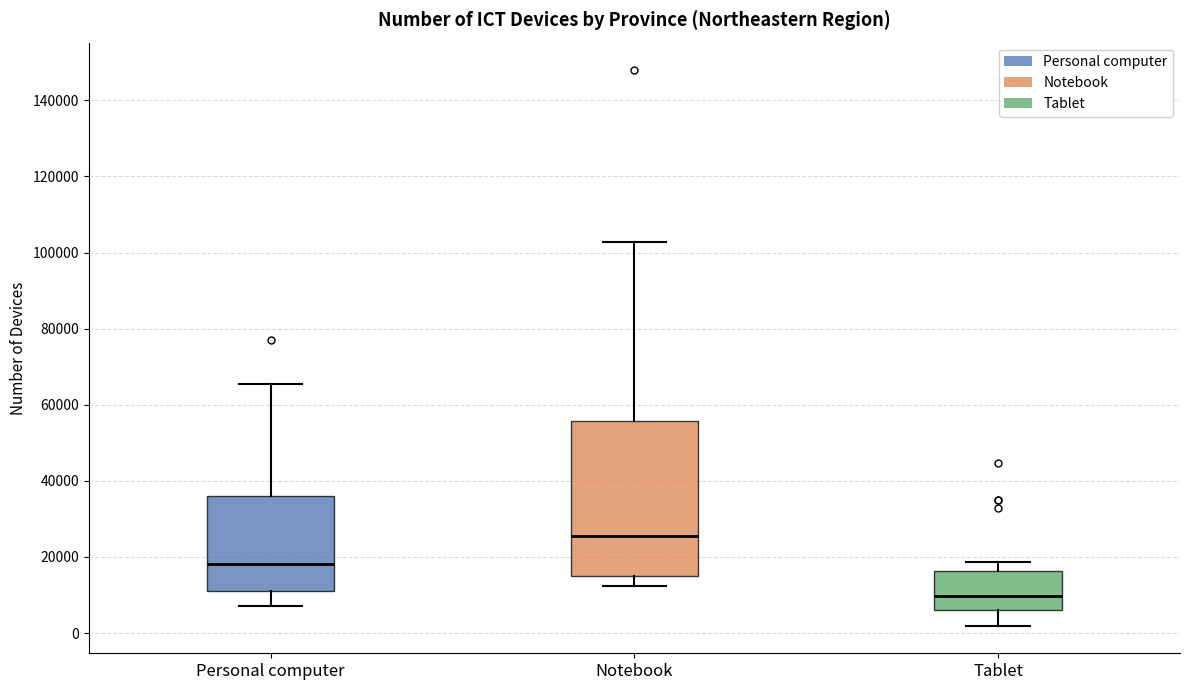

Reading left to right, transcribe this box plot: for each box, give where its median line is, the range the box spans, and where its two whiskers end, as read against the y-axis. The values are not printed on the chart, so give them approximately, as read against the axis.

Personal computer: median 18000, box 12000 to 36000, whiskers 8000 to 66000
Notebook: median 26000, box 16000 to 56000, whiskers 12000 to 102000
Tablet: median 10000, box 6000 to 16000, whiskers 2000 to 18000